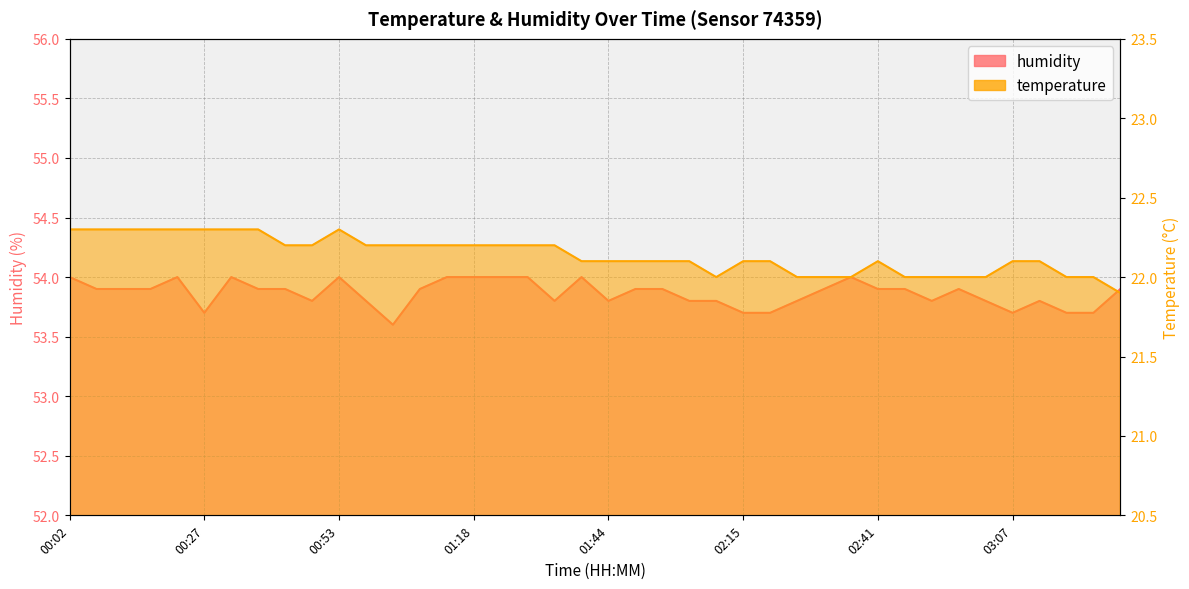

Does the chart display data point markers on the line(s)?

No